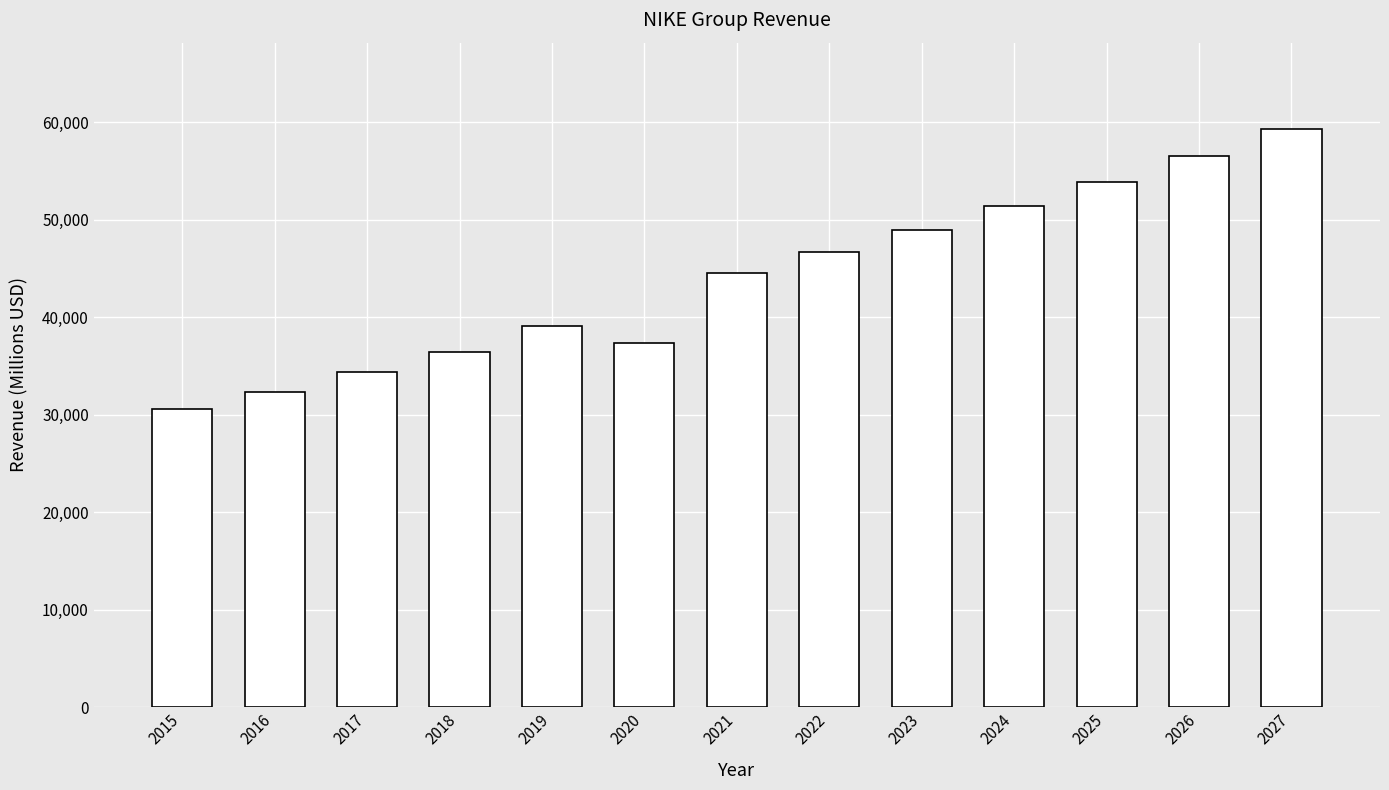

List the labels in order of value, largest first.

2027, 2026, 2025, 2024, 2023, 2022, 2021, 2019, 2020, 2018, 2017, 2016, 2015